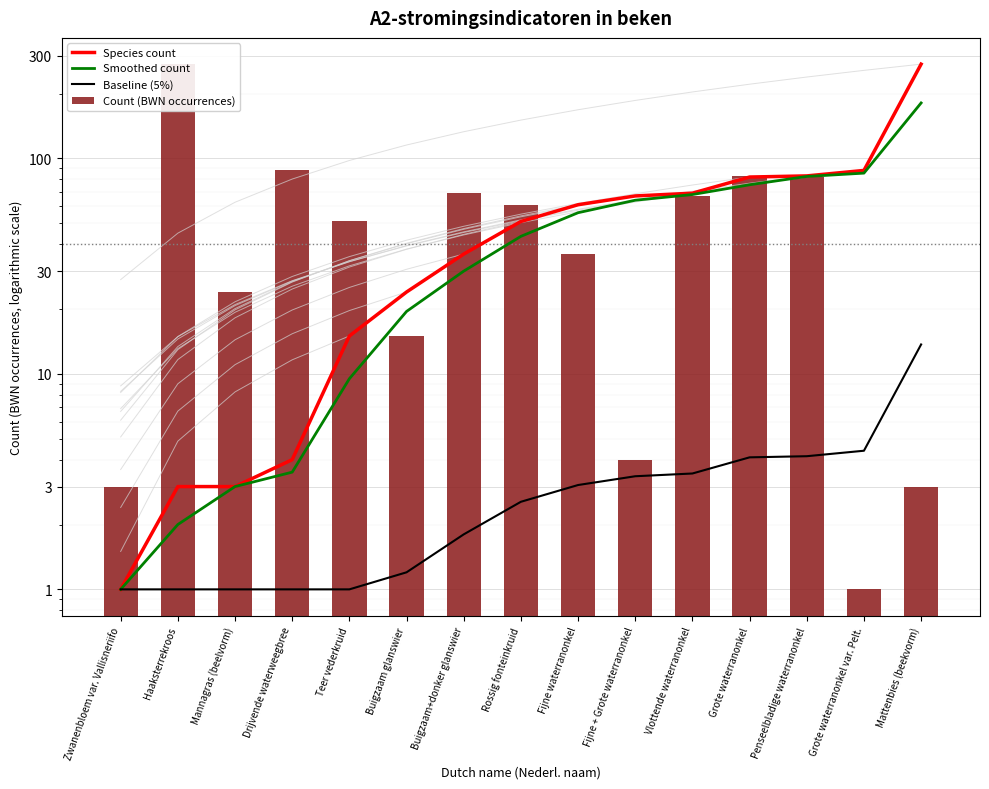

Which series has the widest spread of values?

Species count